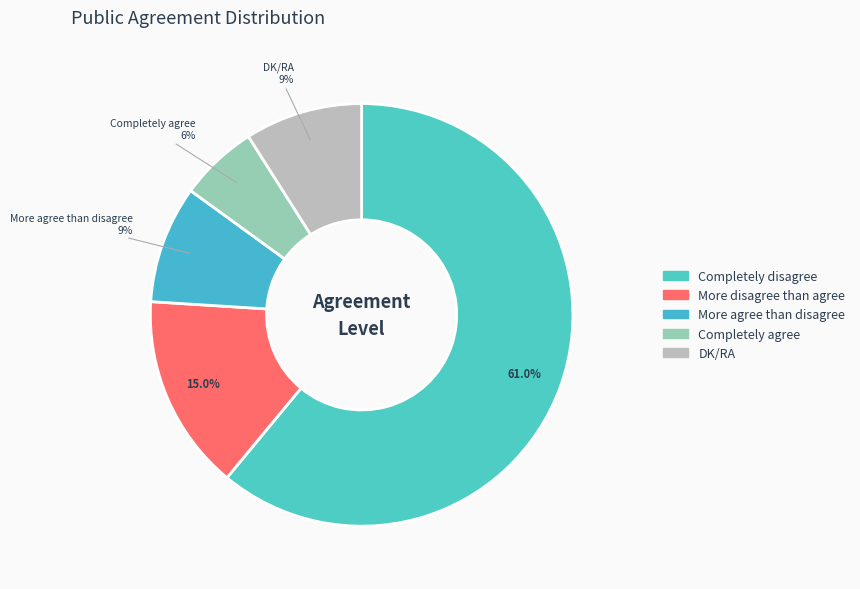

How many slices are in this pie chart?

5